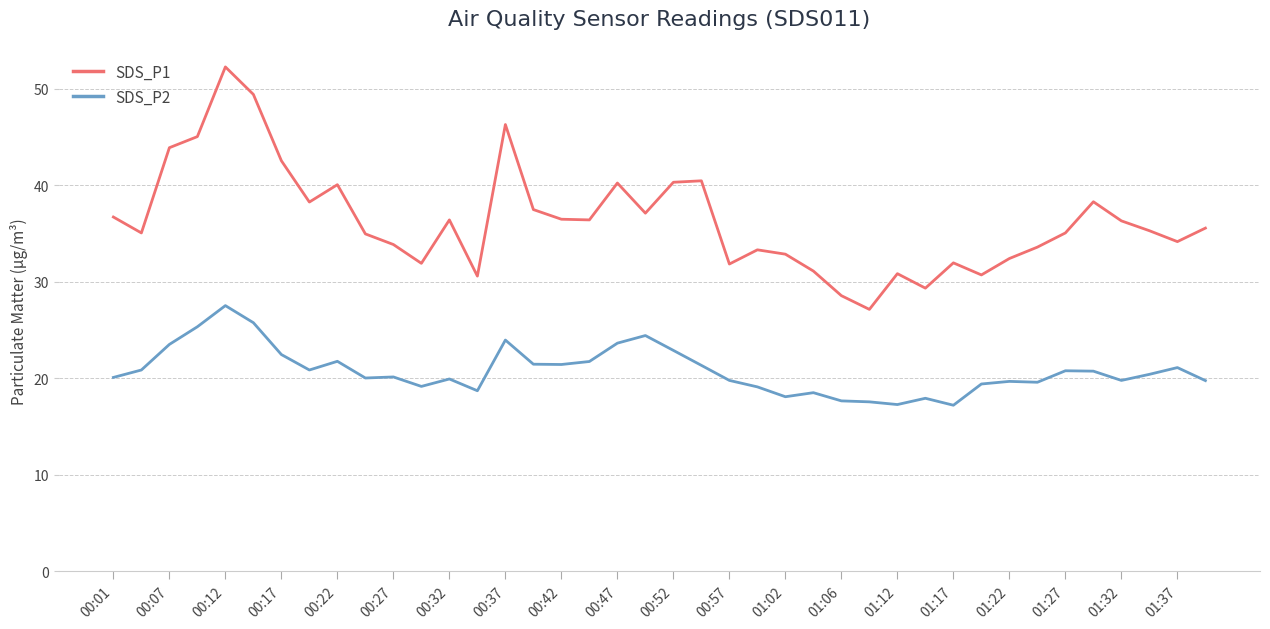

List the series in order of their overall mean, lowest first.

SDS_P2, SDS_P1